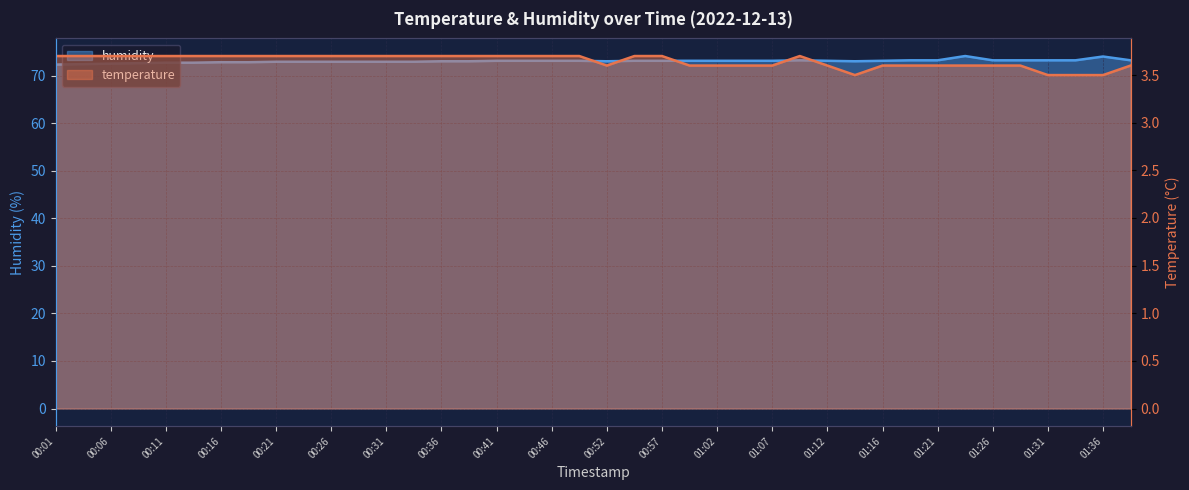

How many values in the humidity series are below 73?

14